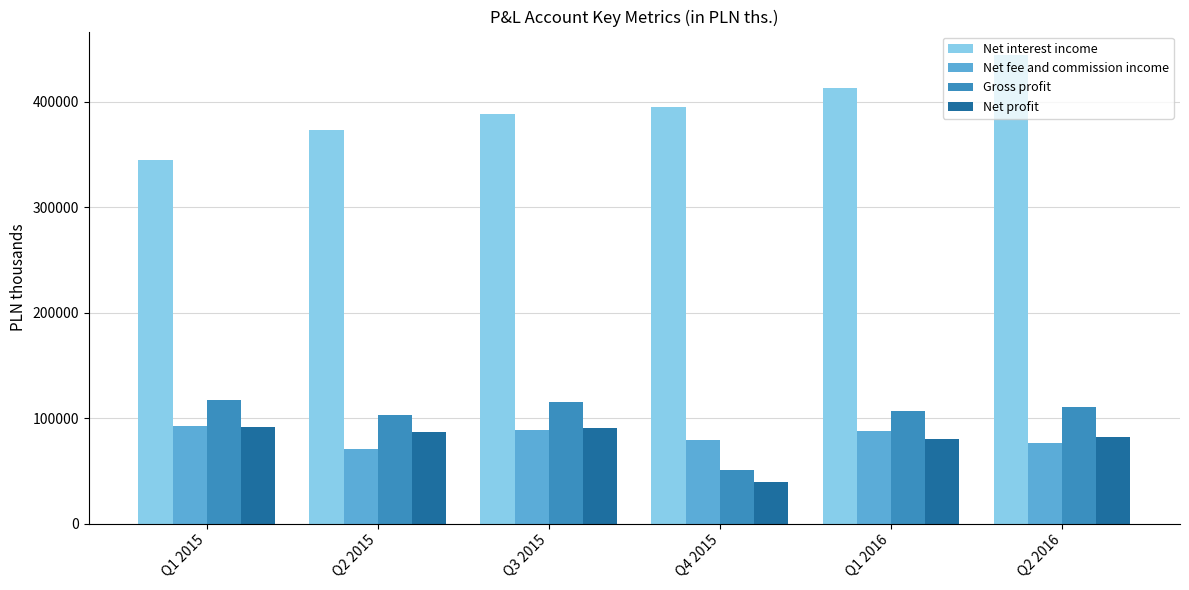

At which label does Net interest income reach its minimum?

Q1 2015